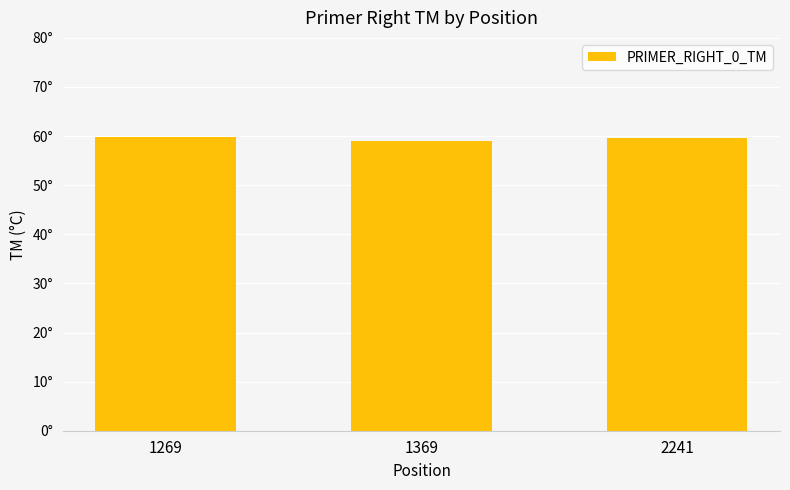

Are the bars horizontal?

No